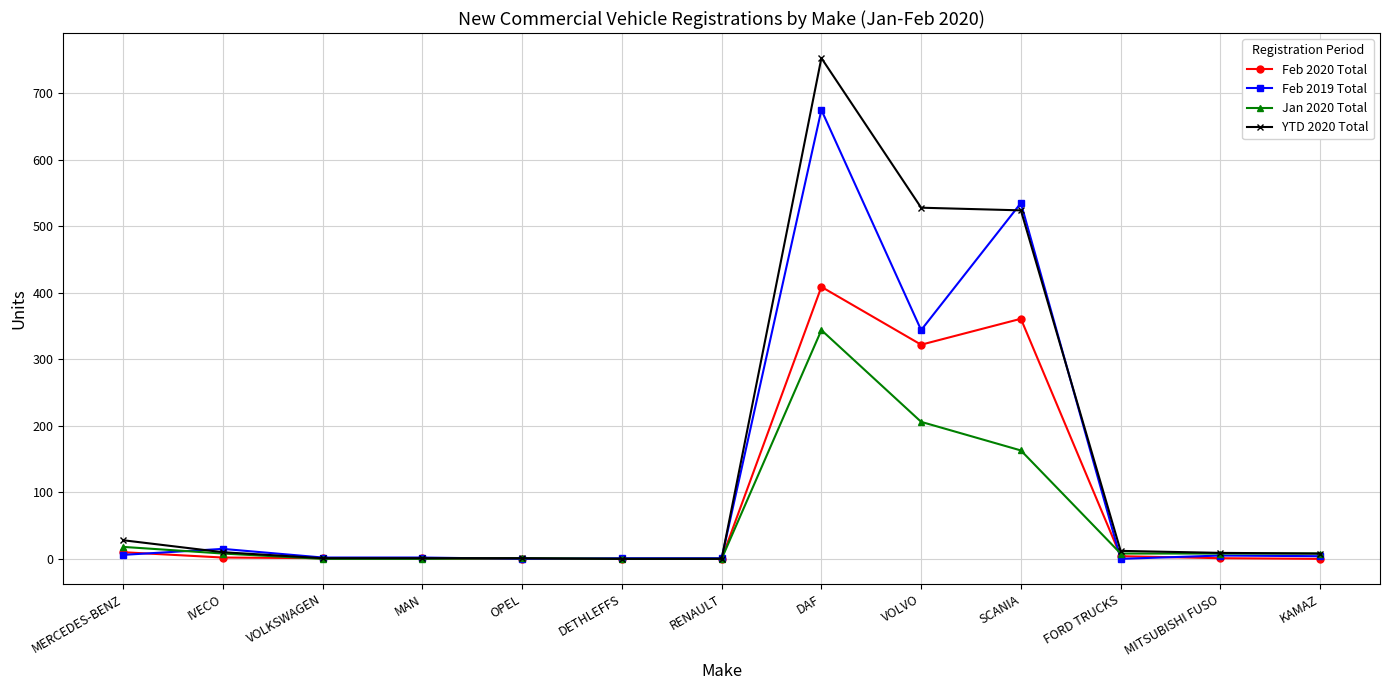

What is the total value across all series at MERCEDES-BENZ?

62